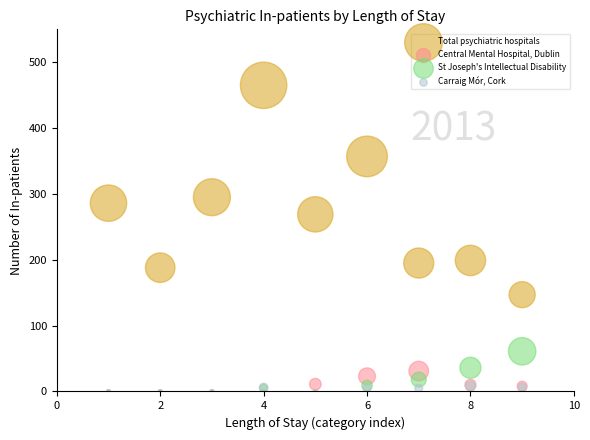

What are all the series names shown in the legend?

Total psychiatric hospitals, Central Mental Hospital, Dublin, St Joseph's Intellectual Disability, Carraig Mór, Cork